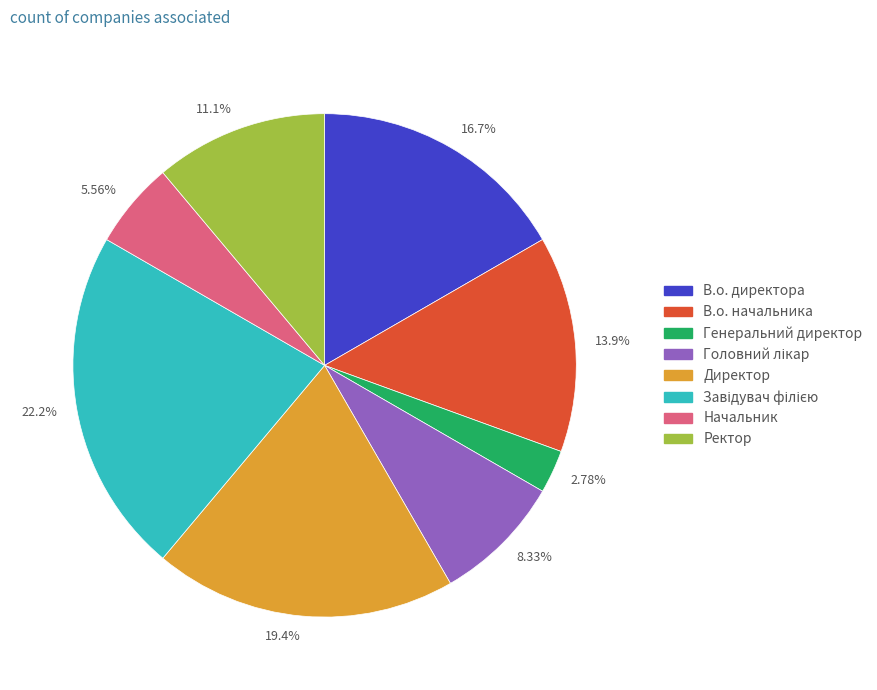

Which slice is the smallest?

Генеральний директор